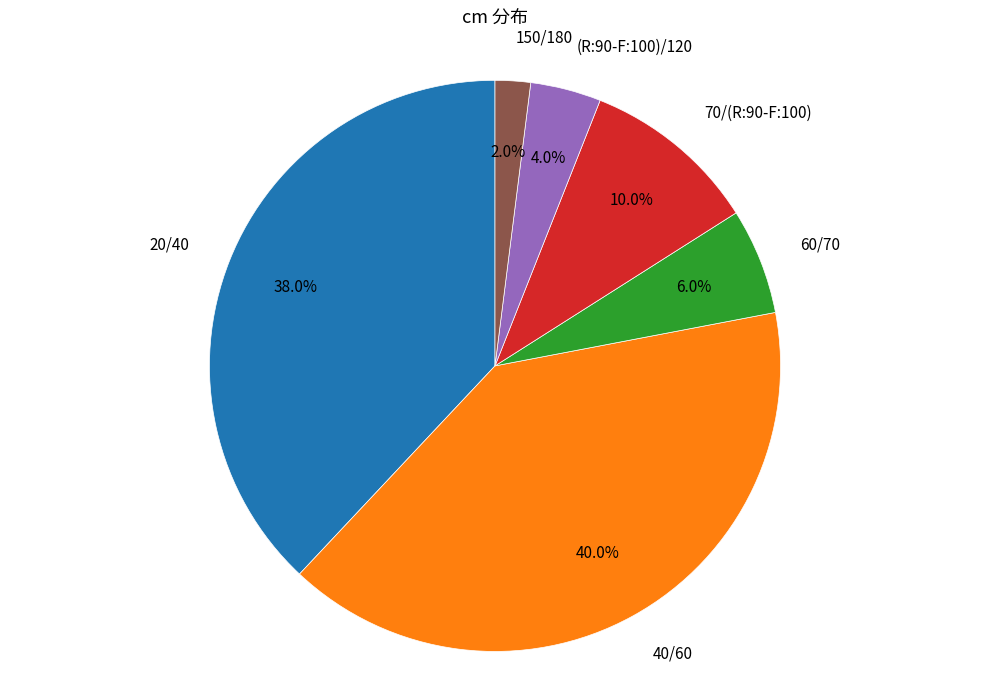

Does any single category account for the majority?

No